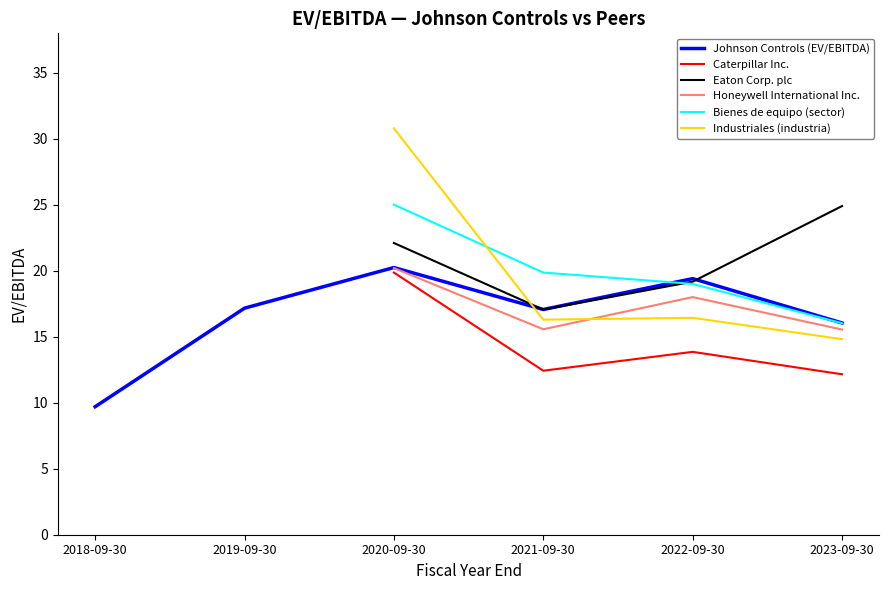

What is the maximum value for Eaton Corp. plc?

24.9